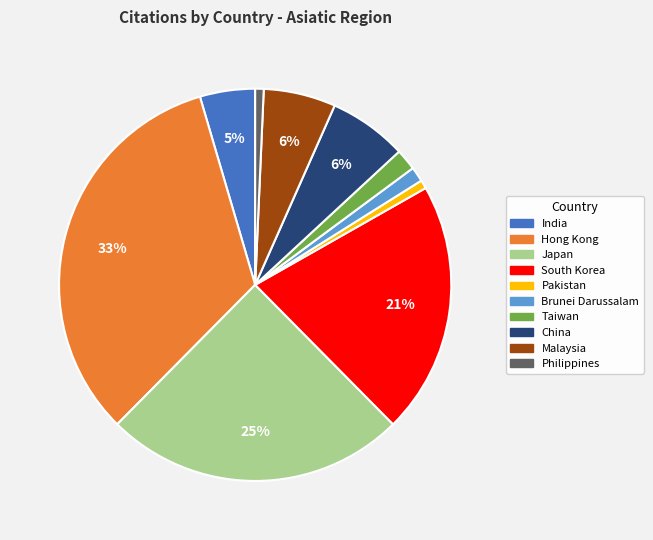

What percentage is the Taiwan slice, to the nearest percent?

2%